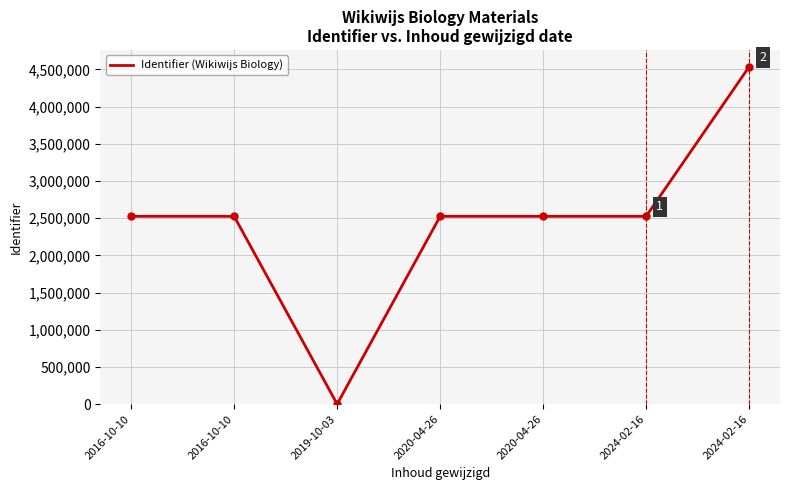

What is the label of the 6th point from the right?

2016-10-10